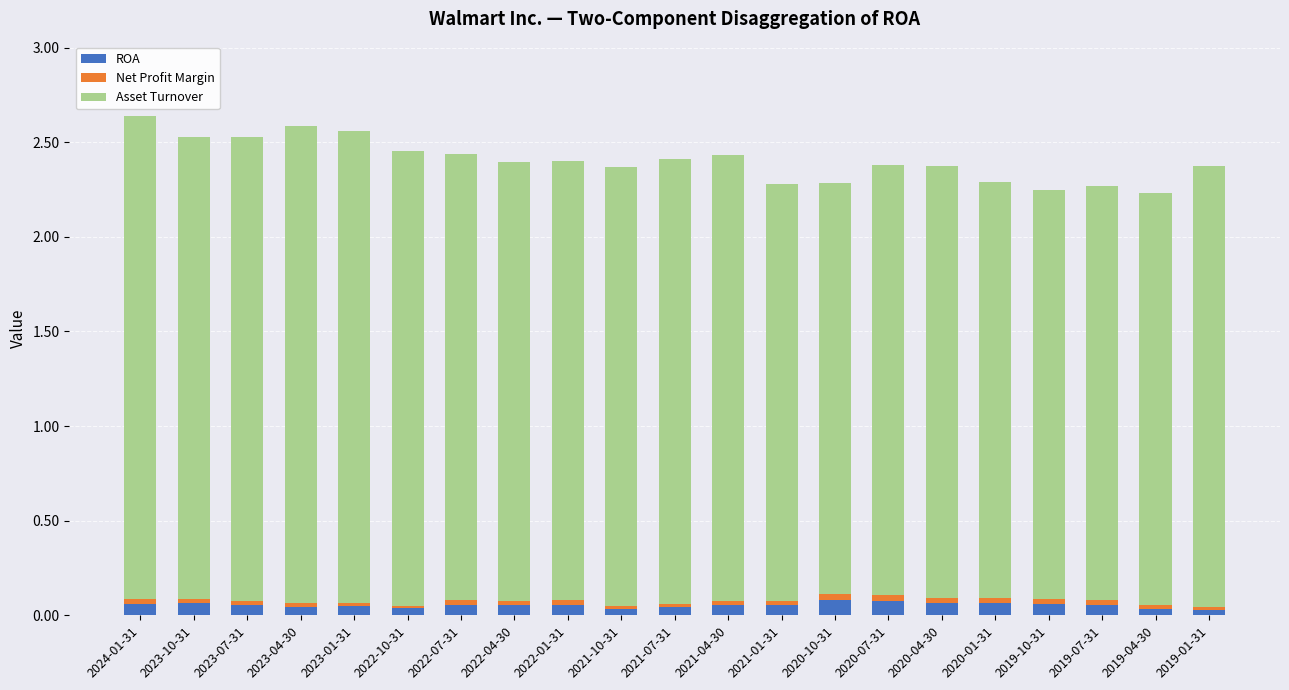

What is the sum of all ROA values?

1.1